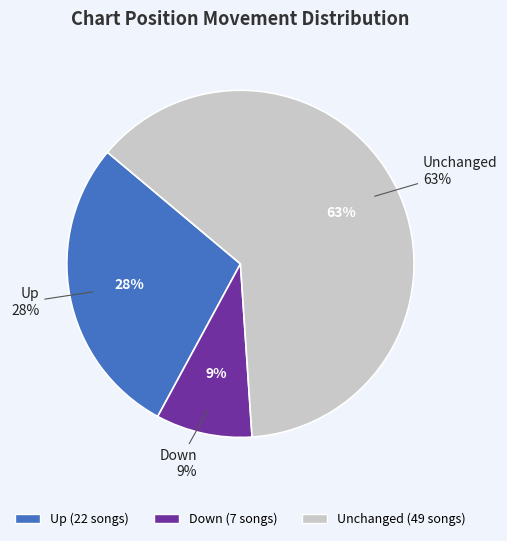

How many segments does this pie chart have?

3